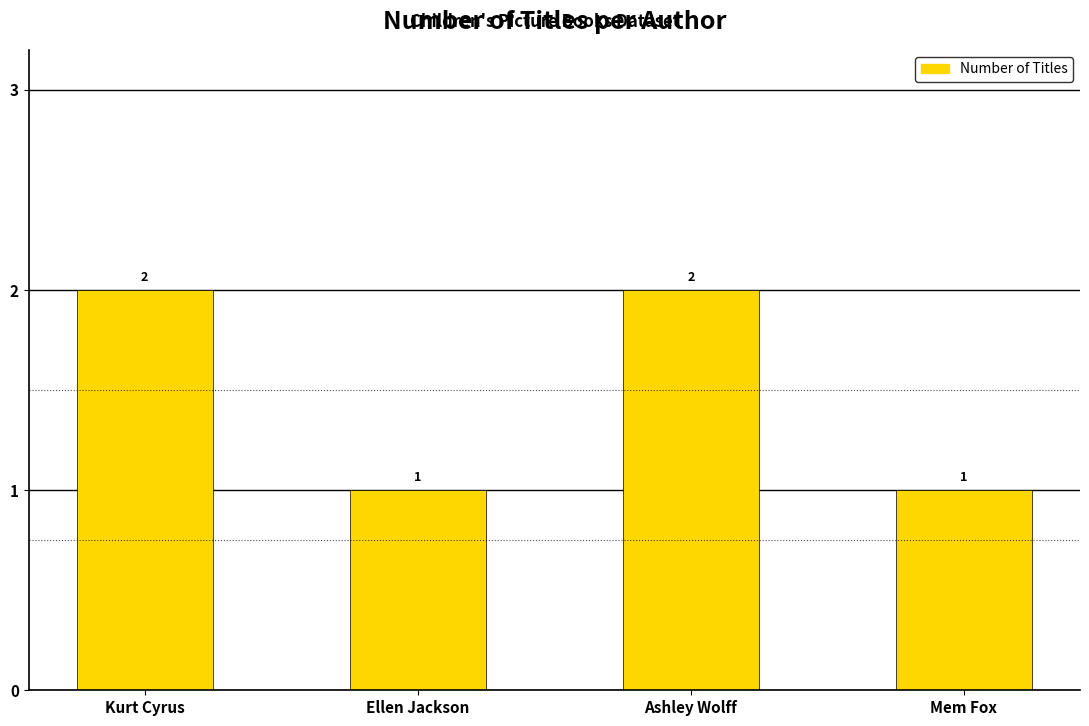

What is the label of the 4th bar from the right?

Kurt Cyrus